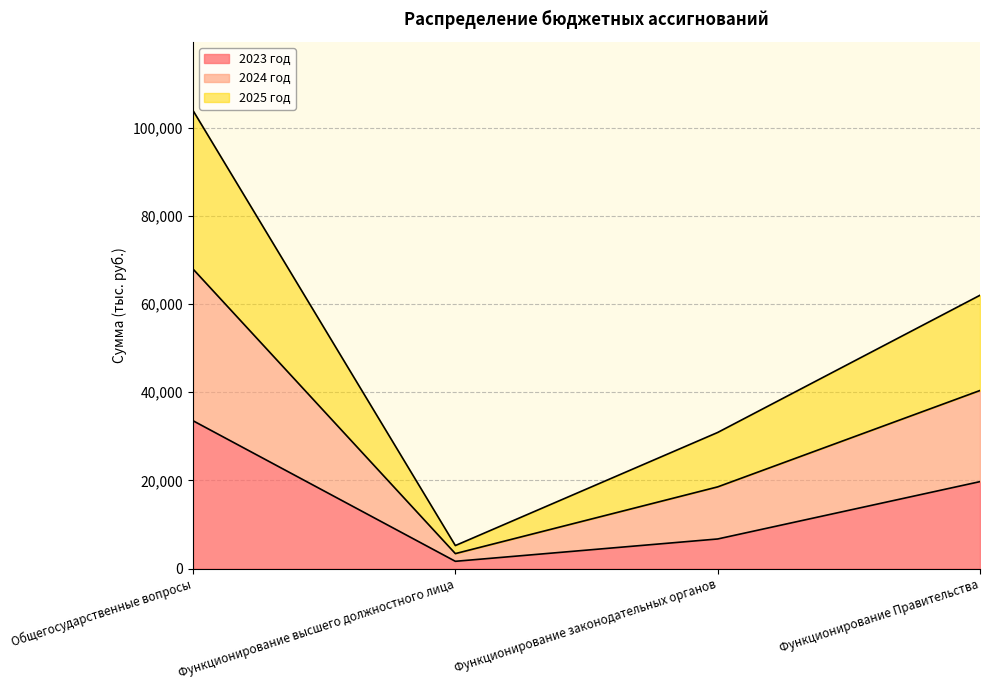

True or false: 2023 год has a value of 19732.7 at Функционирование Правительства.

True